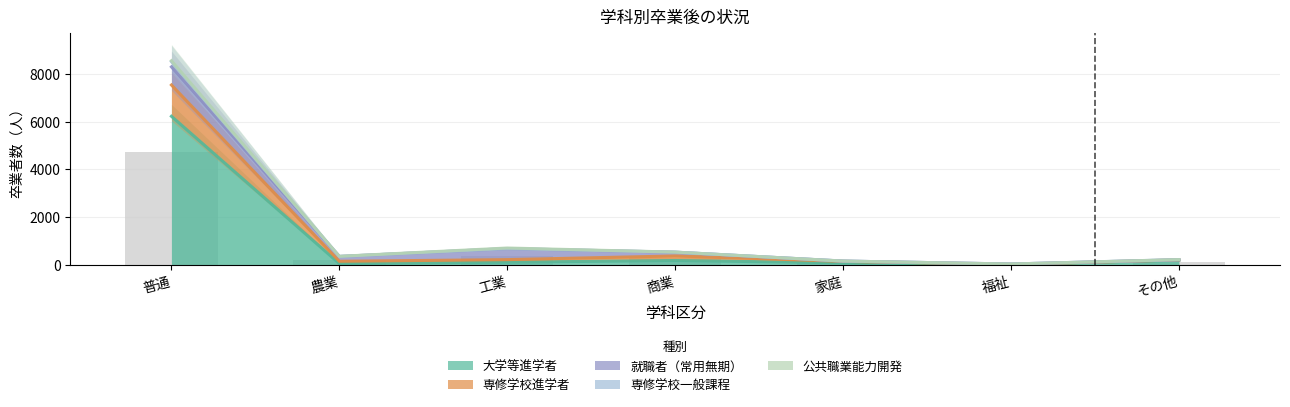

What is the difference between the 大学等進学者 values at 農業 and その他?

141